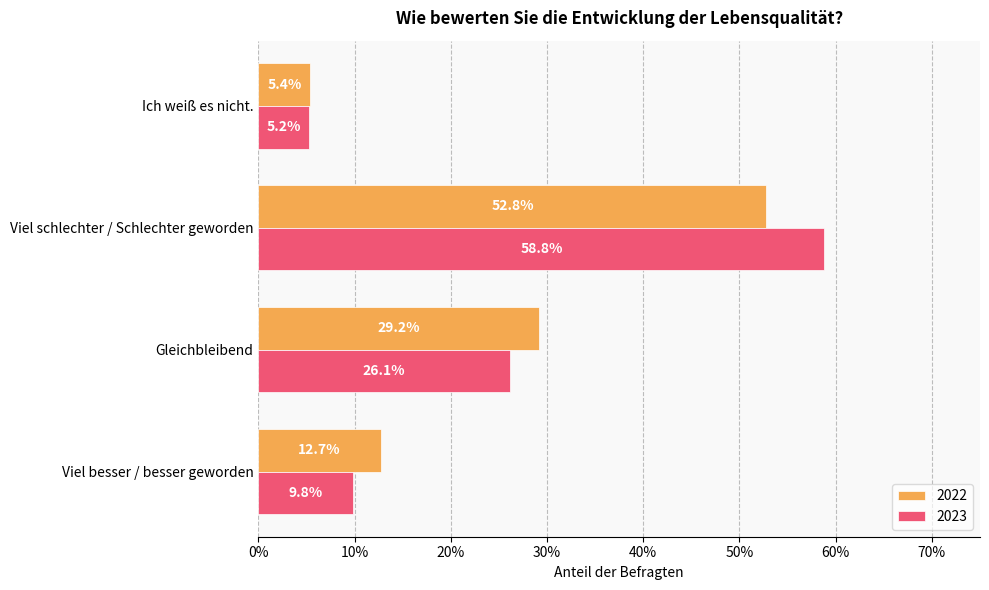

What are all the series names shown in the legend?

2022, 2023